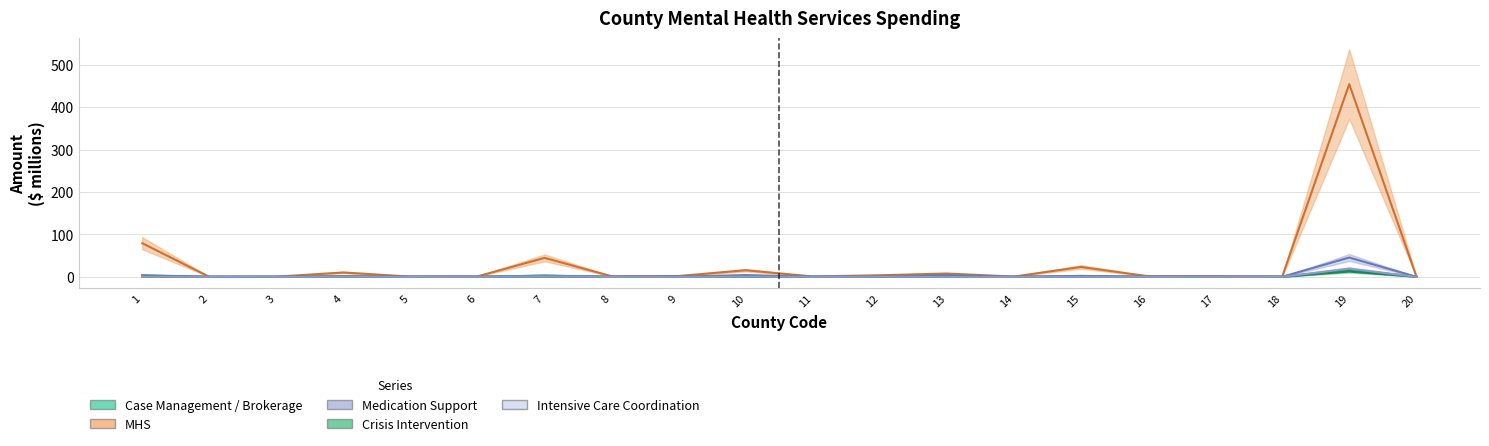

What is the maximum value for Crisis Intervention?

12.5